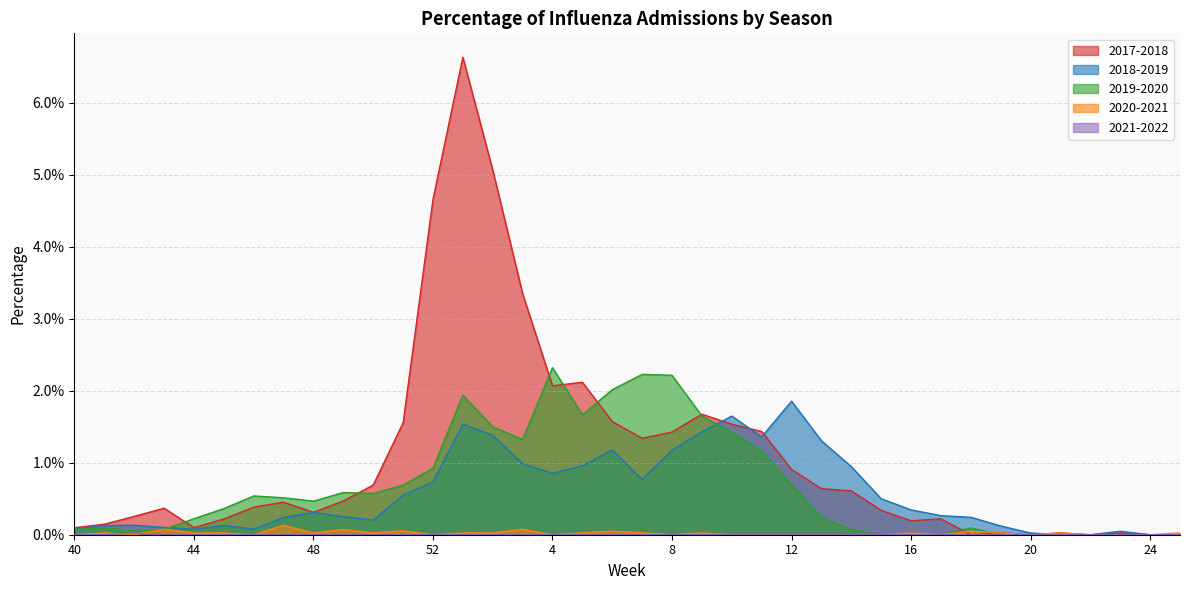

Rank the categories by 2017-2018 value from highest to lowest.

1, 2, 52, 3, 5, 4, 9, 6, 51, 10, 11, 8, 7, 12, 50, 13, 14, 49, 47, 46, 43, 15, 48, 42, 17, 45, 16, 41, 44, 40, 21, 23, 19, 18, 20, 22, 24, 25